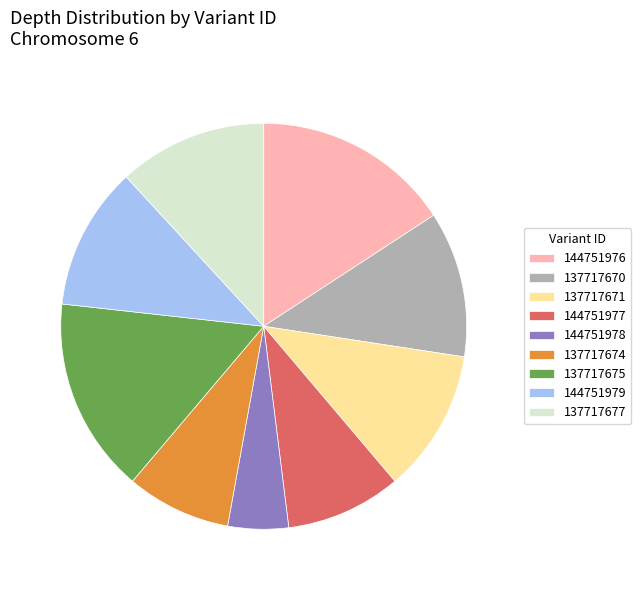

Between 144751976 and 137717677, which is larger?

144751976